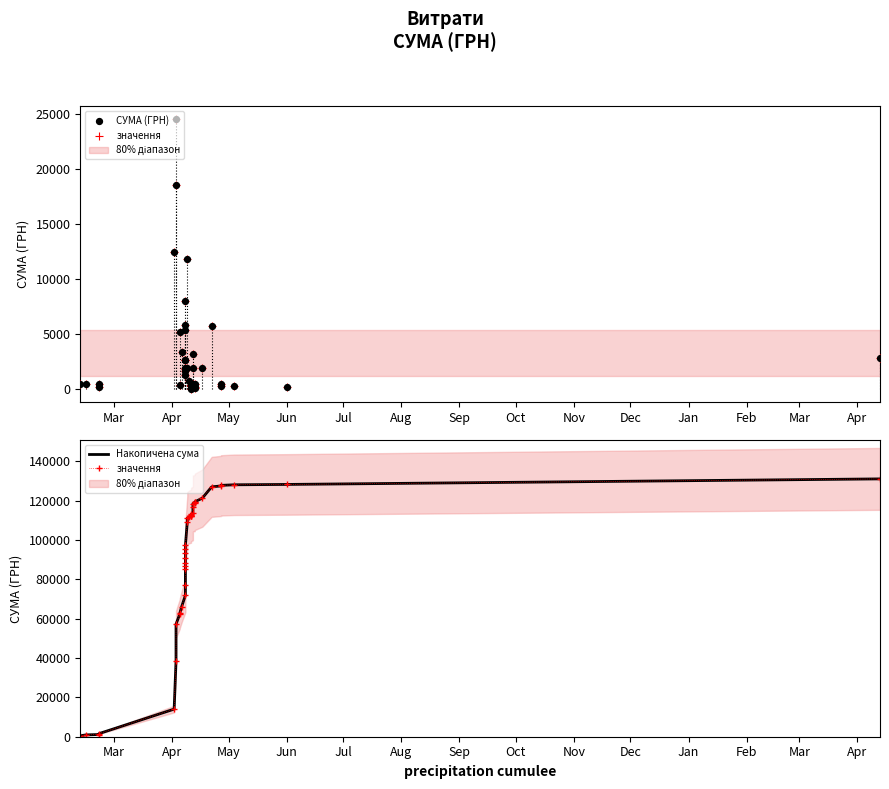

Which series reaches the minimum Y coordinate?

СУМА (ГРН)